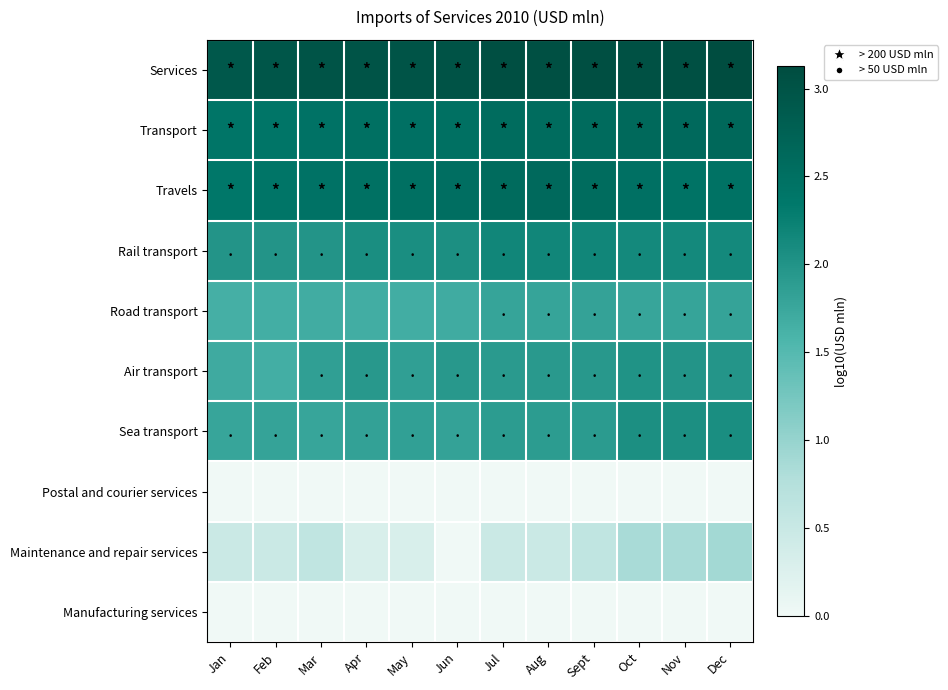

Reading left to right, transcribe all the data shown in this chart.

Services: Jan=2.9	Feb=2.9	Mar=3.0	Apr=3.0	May=3.0	Jun=3.0	Jul=3.1	Aug=3.1	Sept=3.1	Oct=3.0	Nov=3.1	Dec=3.1
Transport: Jan=2.4	Feb=2.4	Mar=2.4	Apr=2.5	May=2.5	Jun=2.5	Jul=2.6	Aug=2.6	Sept=2.6	Oct=2.6	Nov=2.6	Dec=2.6
Travels: Jan=2.4	Feb=2.4	Mar=2.4	Apr=2.5	May=2.5	Jun=2.5	Jul=2.6	Aug=2.6	Sept=2.6	Oct=2.5	Nov=2.4	Dec=2.5
Rail transport: Jan=2.0	Feb=2.0	Mar=2.0	Apr=2.1	May=2.1	Jun=2.1	Jul=2.2	Aug=2.2	Sept=2.2	Oct=2.1	Nov=2.1	Dec=2.1
Road transport: Jan=1.6	Feb=1.7	Mar=1.7	Apr=1.7	May=1.7	Jun=1.7	Jul=1.8	Aug=1.8	Sept=1.8	Oct=1.8	Nov=1.8	Dec=1.8
Air transport: Jan=1.7	Feb=1.7	Mar=1.9	Apr=1.9	May=1.9	Jun=1.9	Jul=1.9	Aug=1.9	Sept=1.9	Oct=2.0	Nov=2.0	Dec=2.0
Sea transport: Jan=1.8	Feb=1.8	Mar=1.8	Apr=1.8	May=1.8	Jun=1.8	Jul=1.9	Aug=1.9	Sept=1.9	Oct=2.1	Nov=2.1	Dec=2.1
Postal and courier services: Jan=0.0	Feb=0.0	Mar=0.0	Apr=0.0	May=0.0	Jun=0.0	Jul=0.0	Aug=0.0	Sept=0.0	Oct=0.0	Nov=0.0	Dec=0.0
Maintenance and repair services: Jan=0.5	Feb=0.5	Mar=0.6	Apr=0.3	May=0.3	Jun=0.0	Jul=0.5	Aug=0.5	Sept=0.6	Oct=0.8	Nov=0.8	Dec=0.9
Manufacturing services: Jan=0.0	Feb=0.0	Mar=0.0	Apr=0.0	May=0.0	Jun=0.0	Jul=0.0	Aug=0.0	Sept=0.0	Oct=0.0	Nov=0.0	Dec=0.0